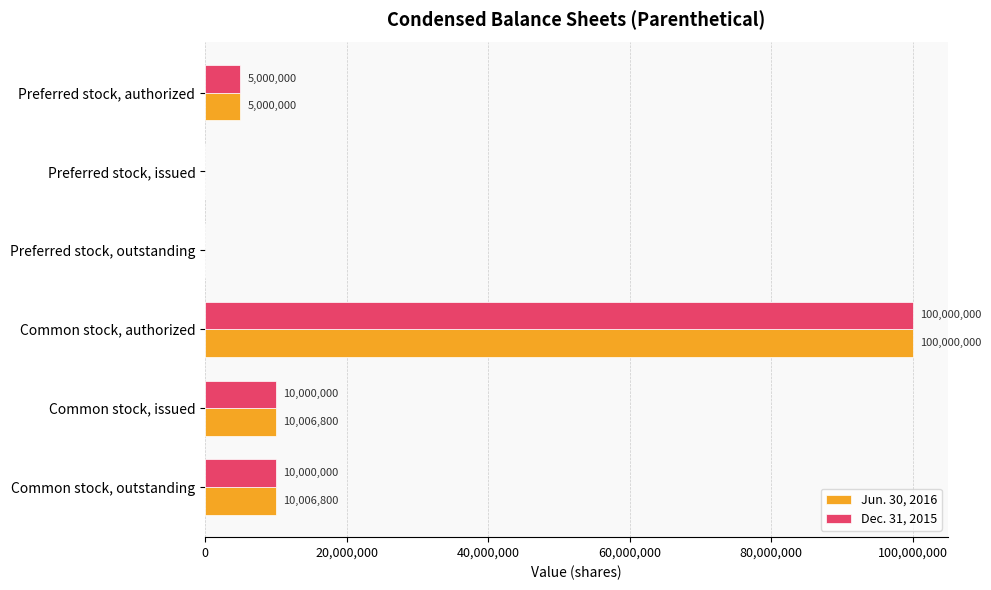

Is it true that Dec. 31, 2015 equals 100000000 at Common stock, authorized?

True